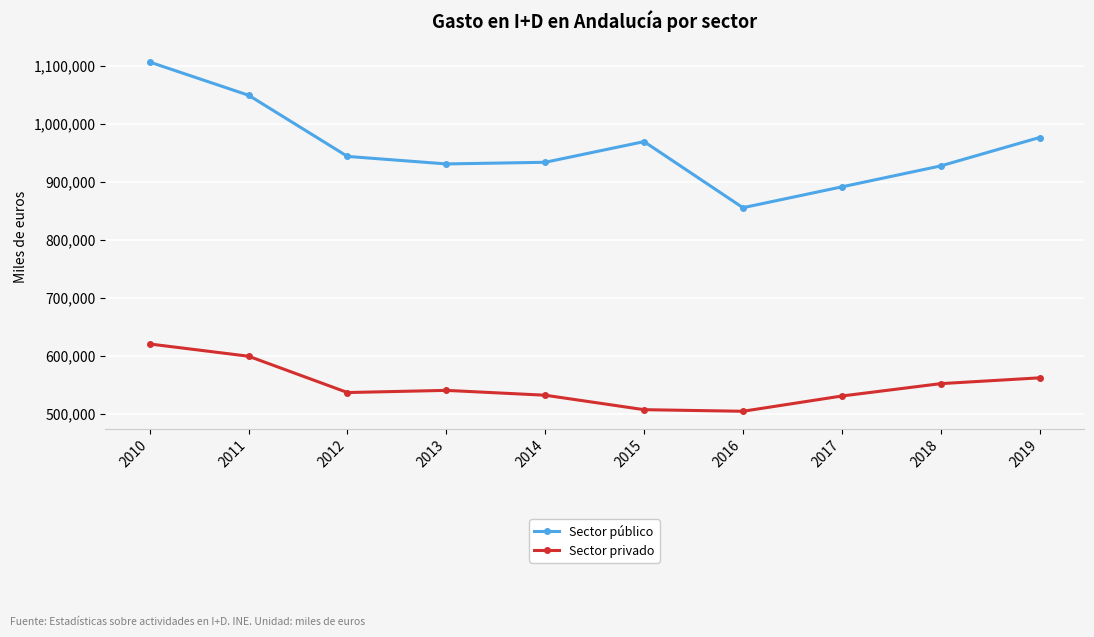

Is the value of Sector público at 2013 greater than the value of Sector privado at 2017?

Yes